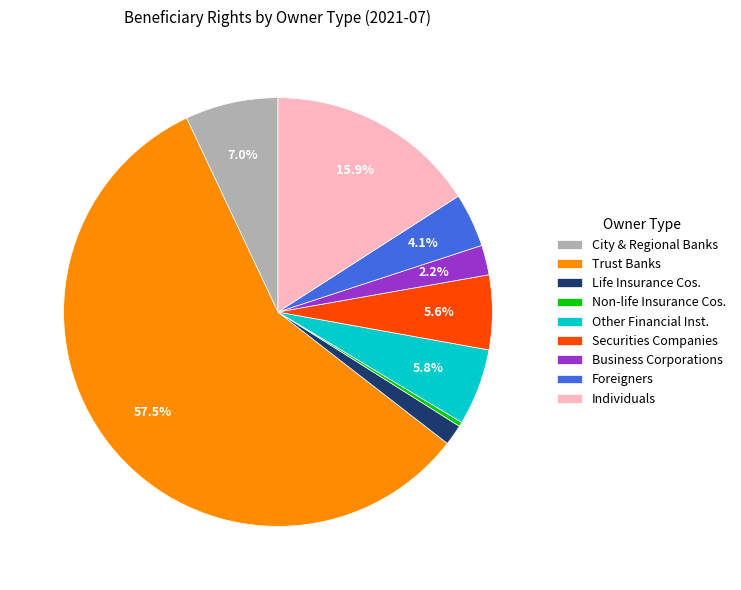

What portion of the pie excludes Business Corporations?

97.8%